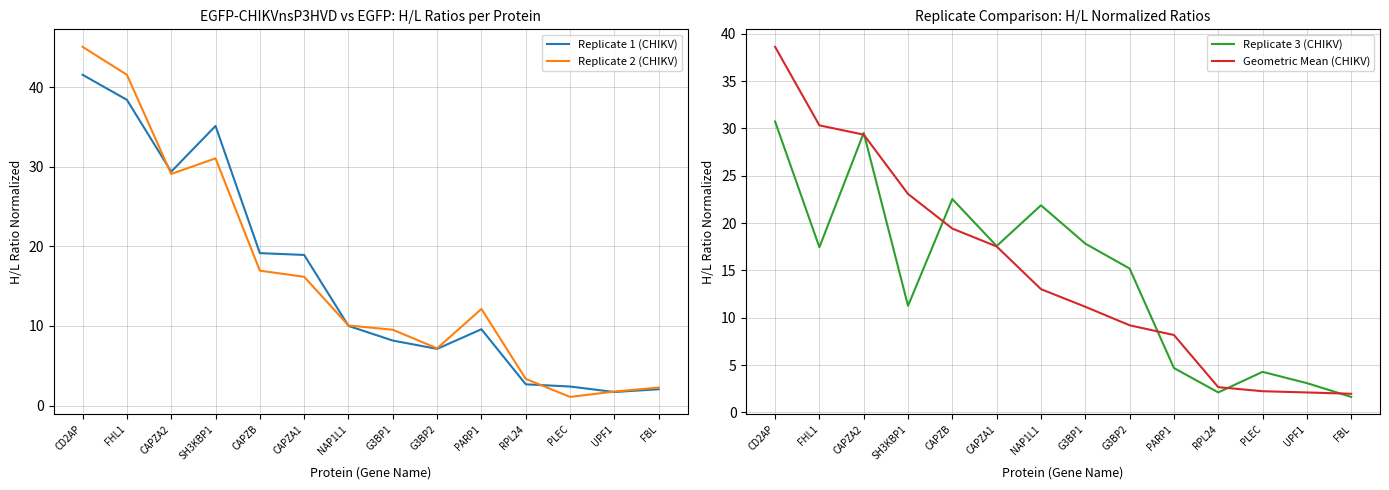

How many distinct data groups are displayed?

4